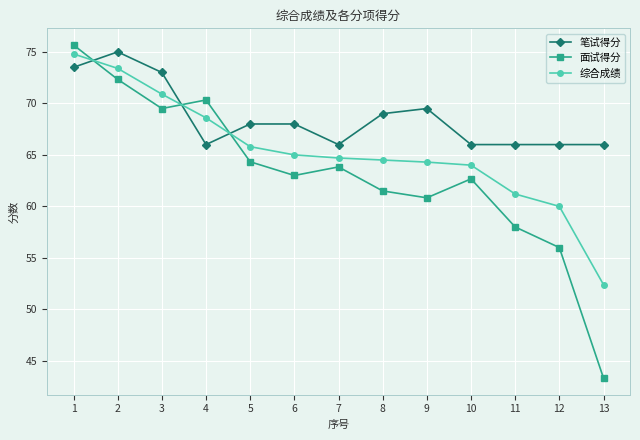

At how many categories does at least one series exceed 58?

13